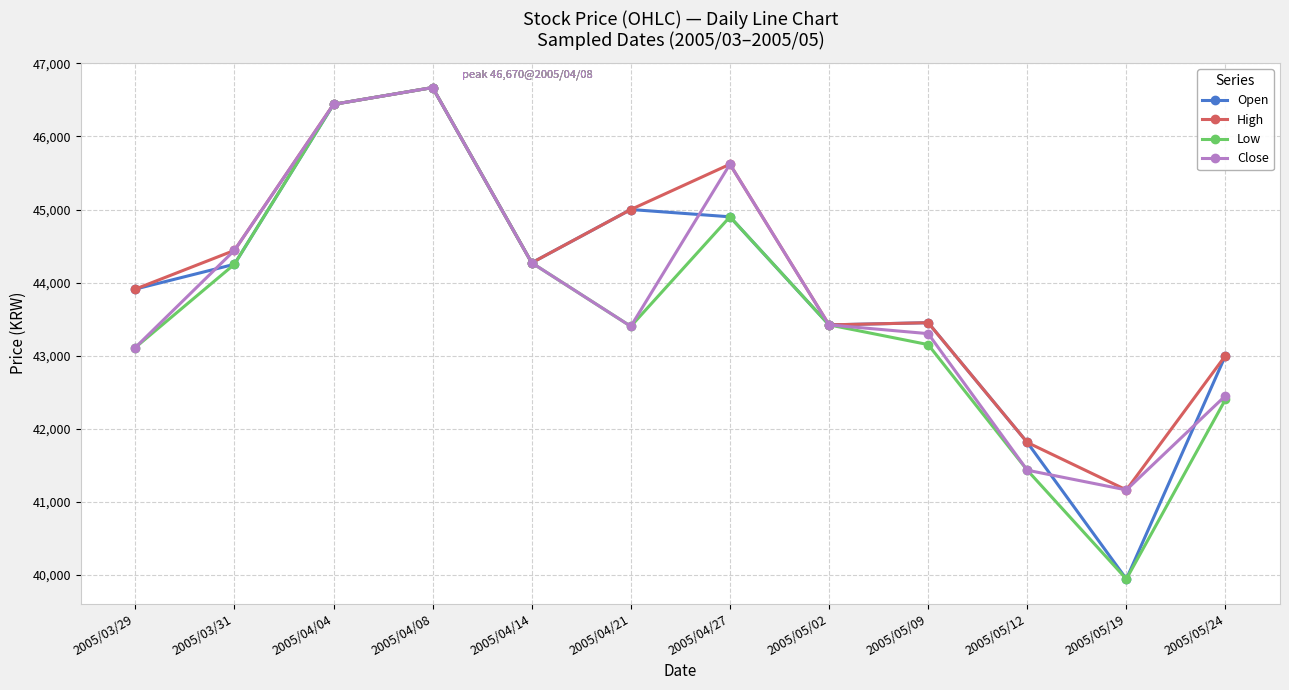

What is the value of the Open point at the 6th from the left?

45000